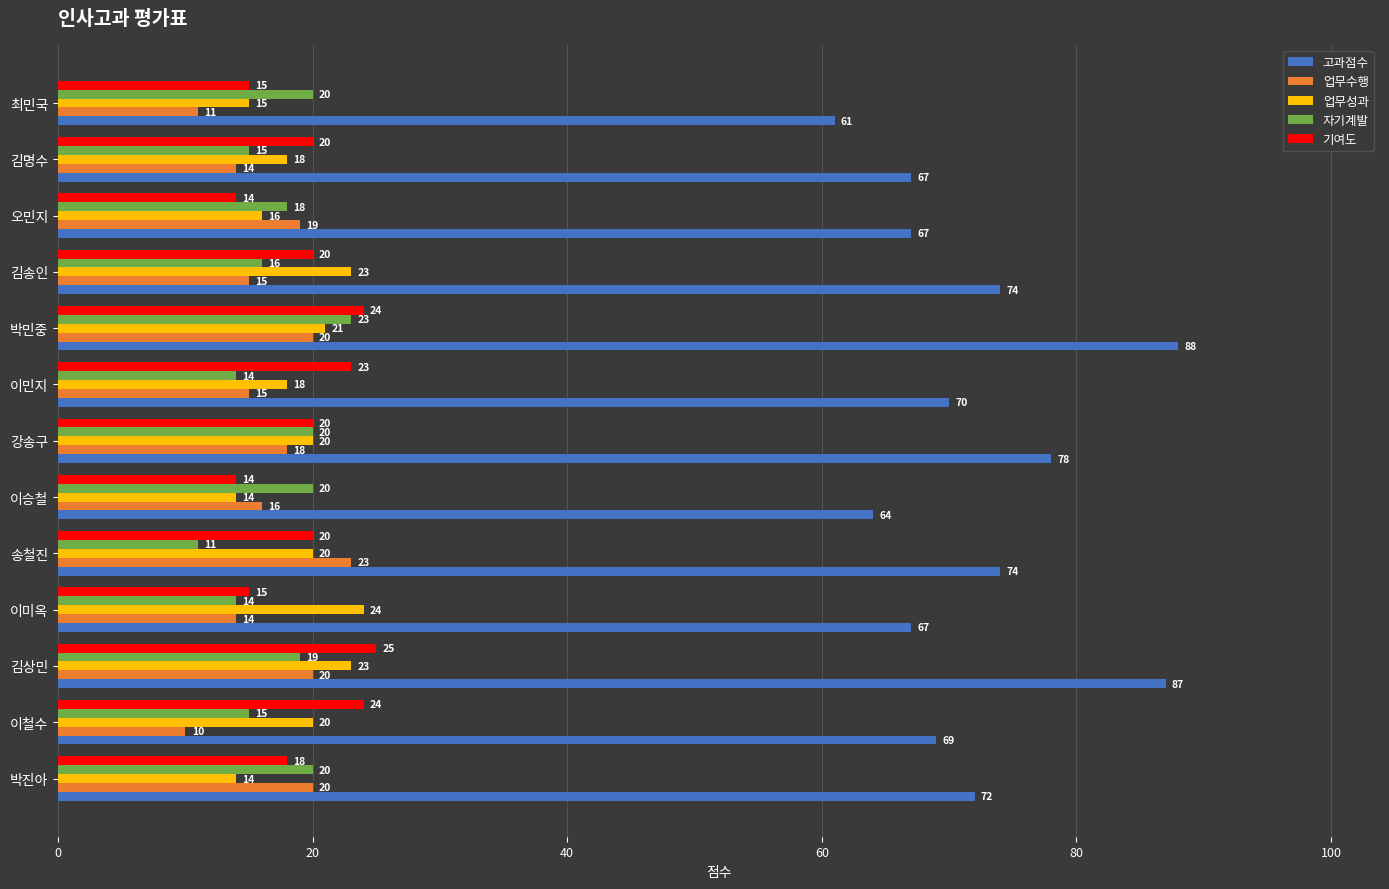

What is the approximate value of 기여도 at 송철진, to the nearest 10?

20